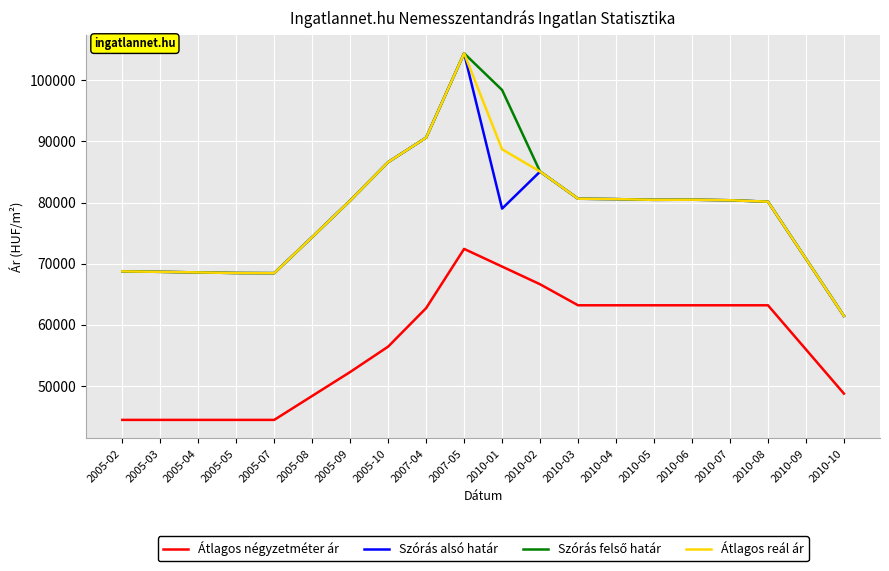

True or false: Szórás alsó határ and Átlagos négyzetméter ár cross at least once.

False